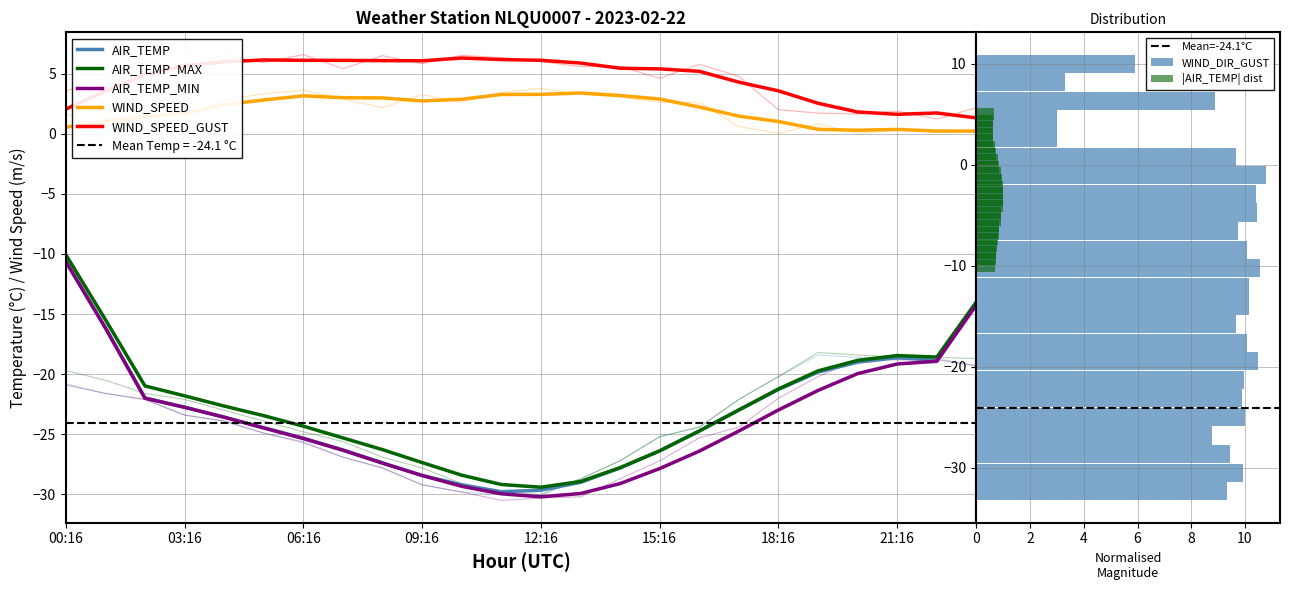

Which category has the highest value in the WIND_SPEED series?

12:16